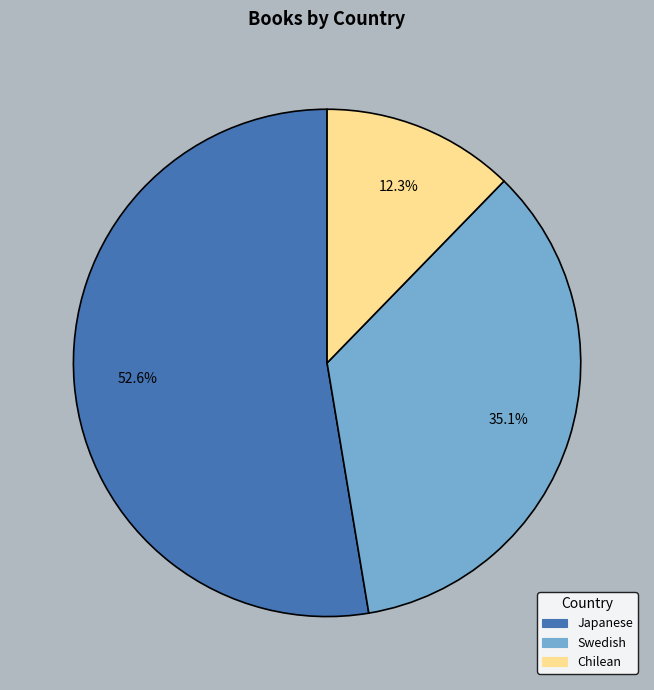

Is there any slice that represents more than half of the pie?

Yes